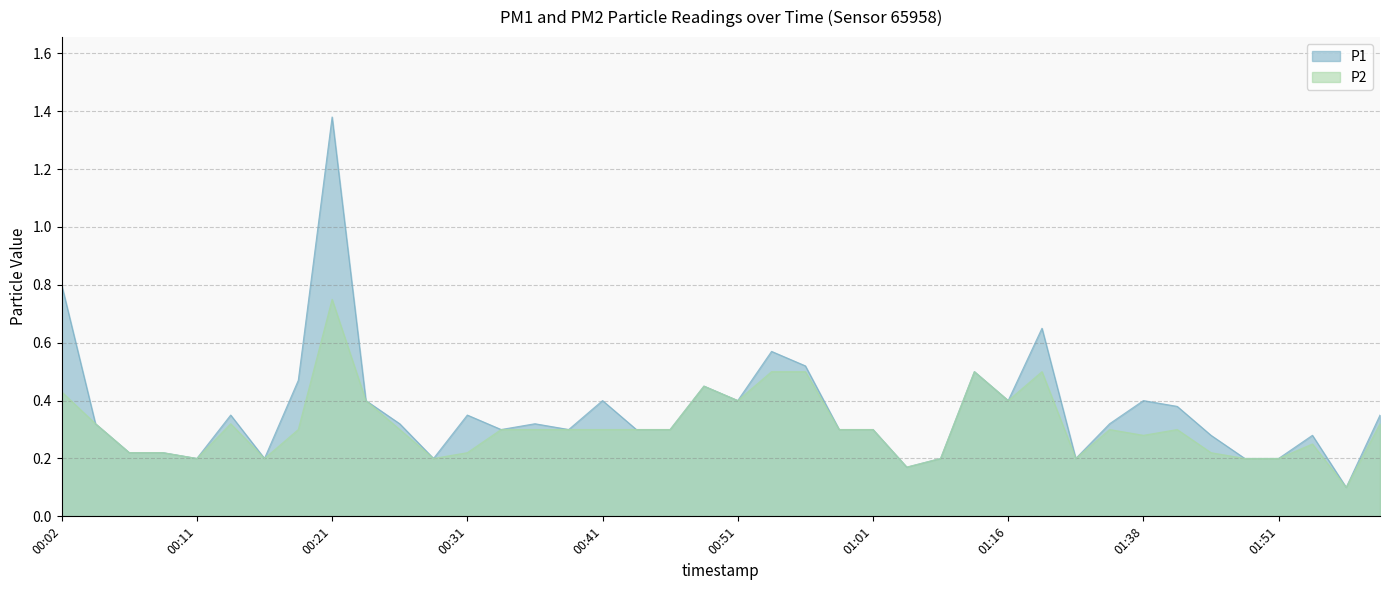

What is the approximate value of P2 at 01:56?

0.1